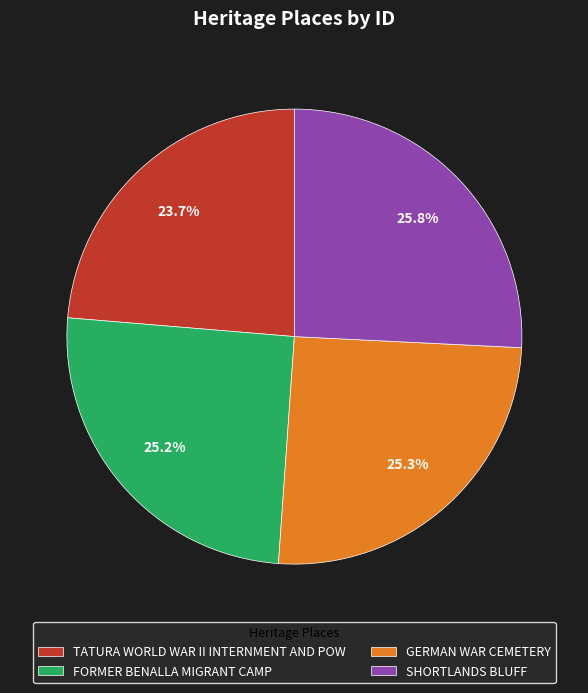

Is there a majority slice in this chart?

No